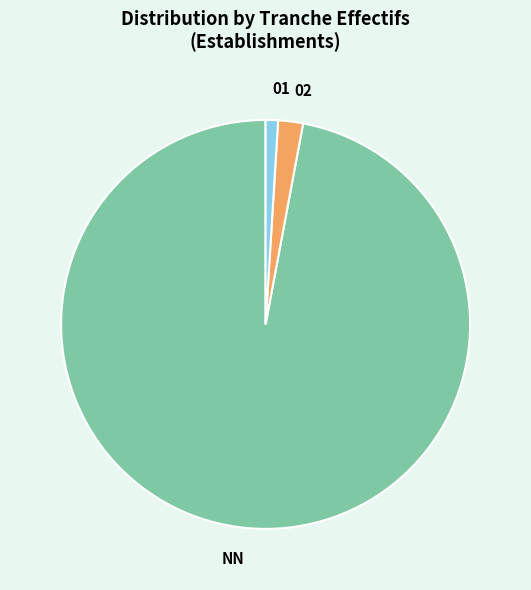

Do 02 and 01 together represent more than half of the pie?

No